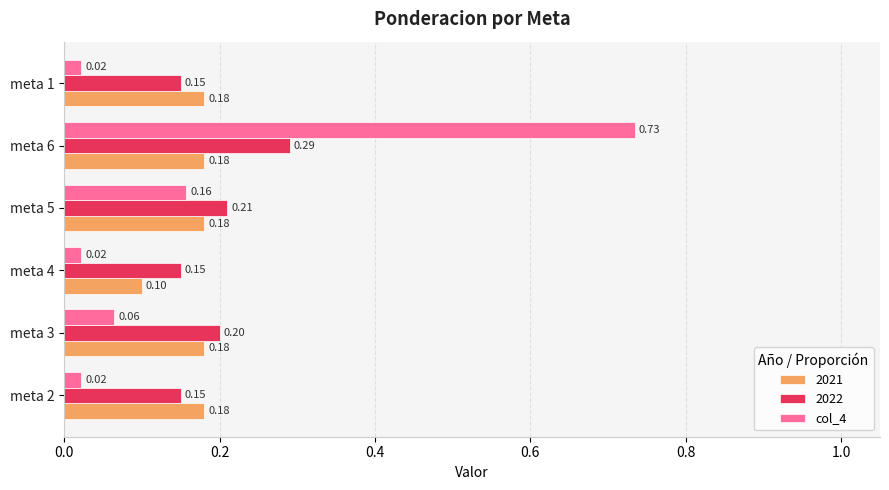

Which series changed the most between meta 3 and meta 5?

col_4